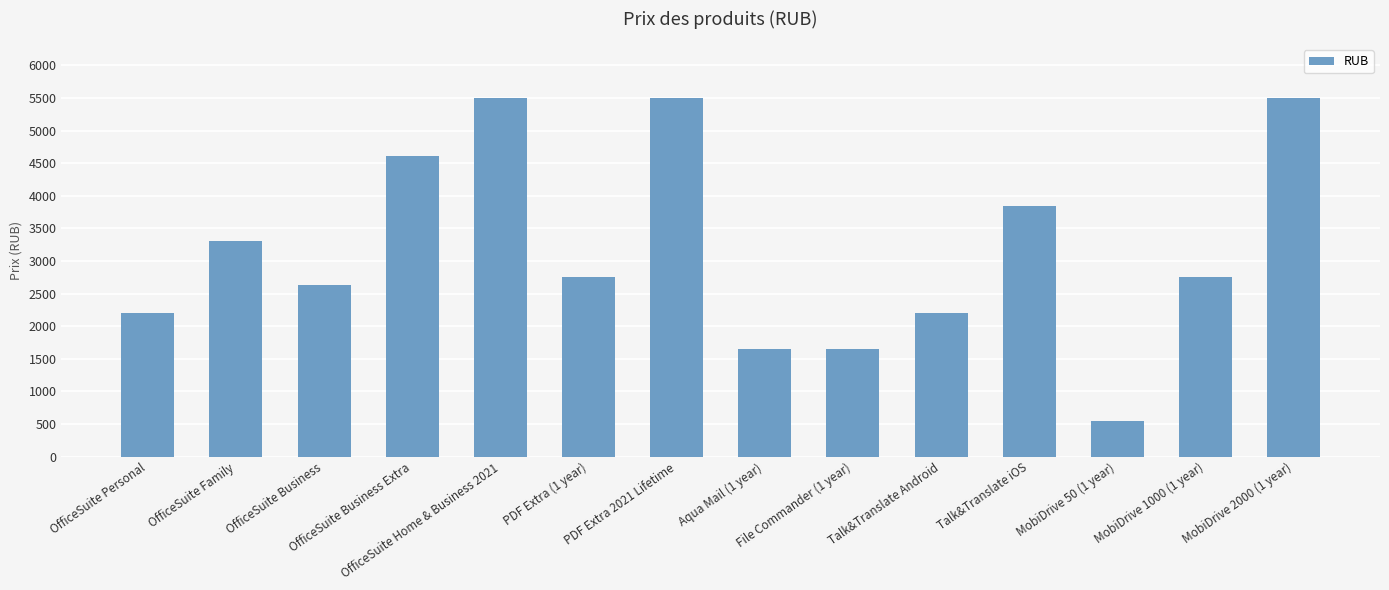

How many categories are shown in the chart?

14